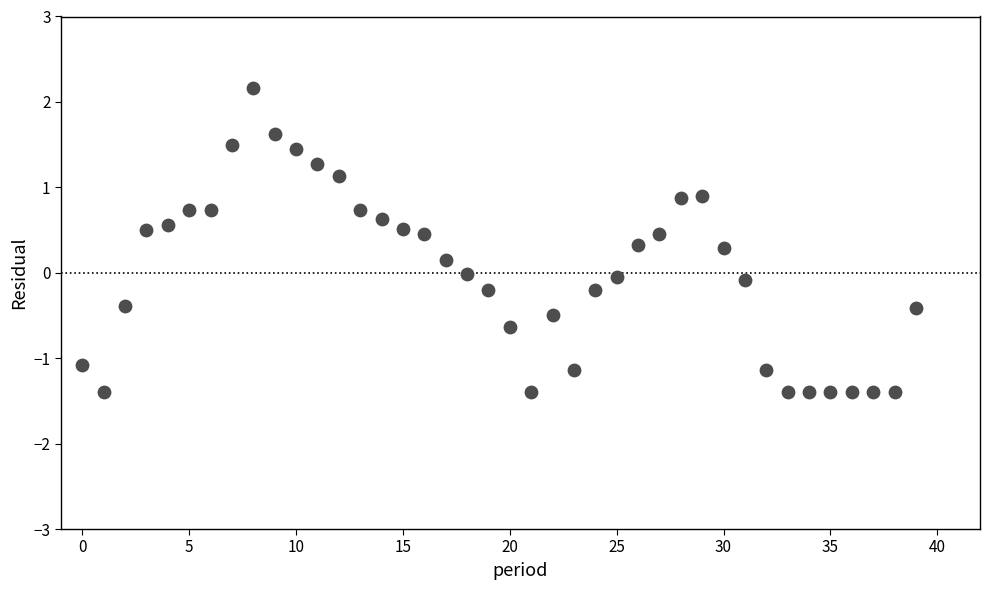

What is the range of Y values (max minus min)?

3.6